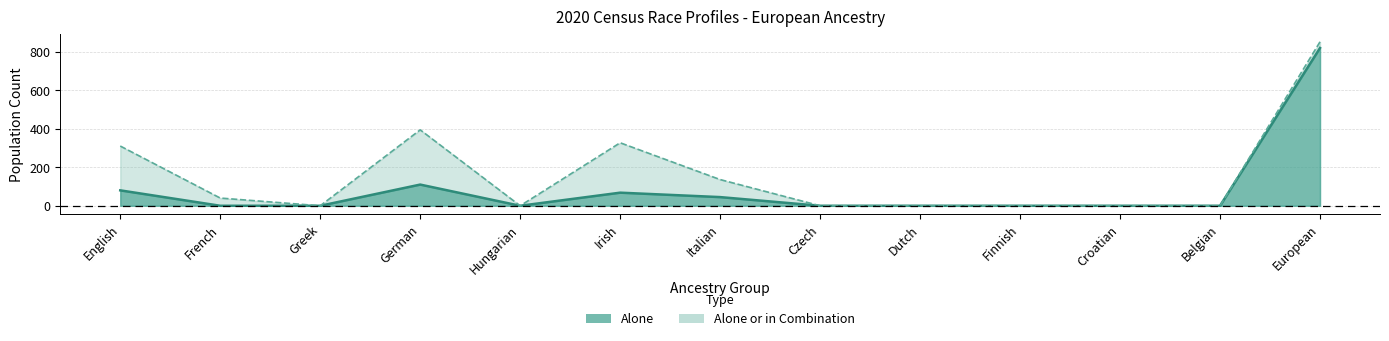

What is the sum of all combination values?

2058